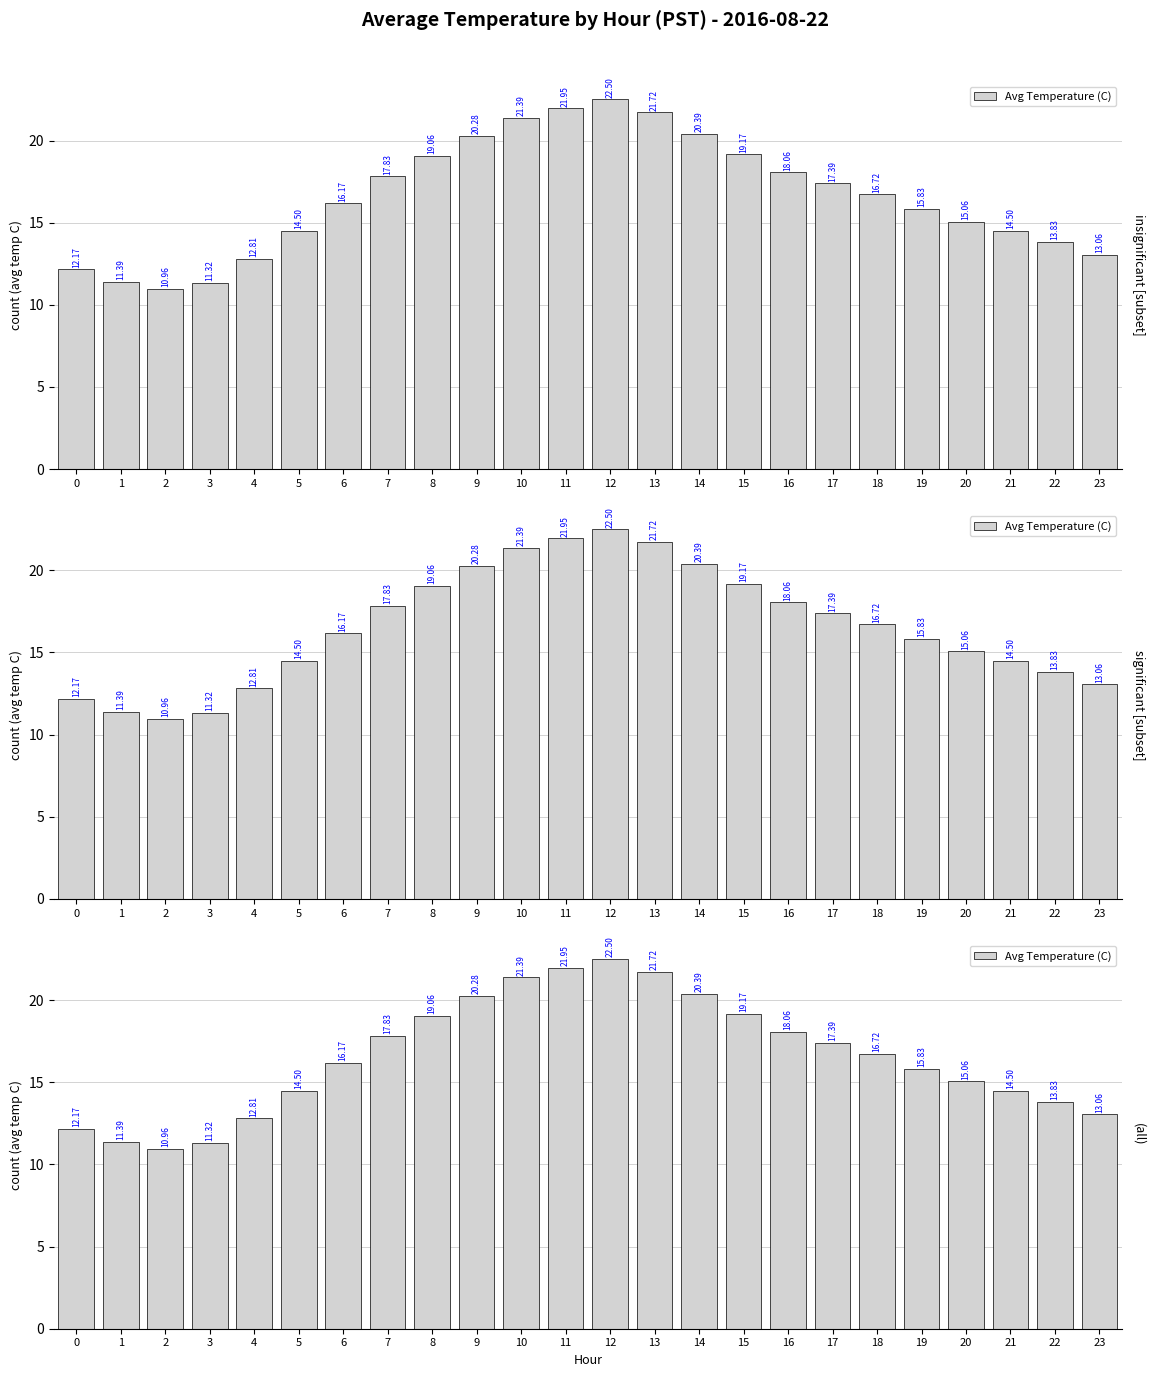

True or false: the data shows 6.6 at 17.

False